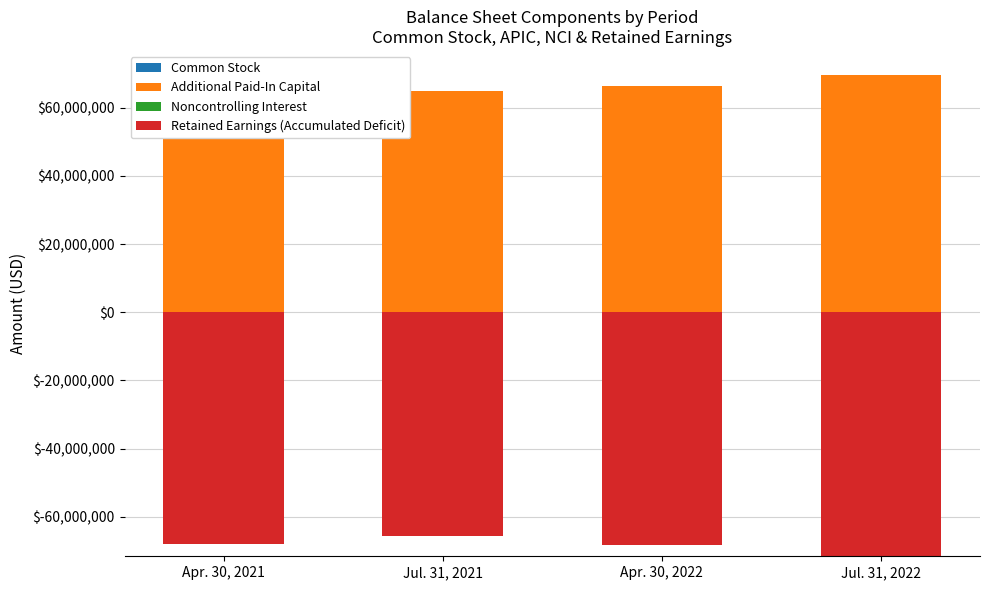

At which label does Additional Paid-In Capital reach its peak?

Jul. 31, 2022